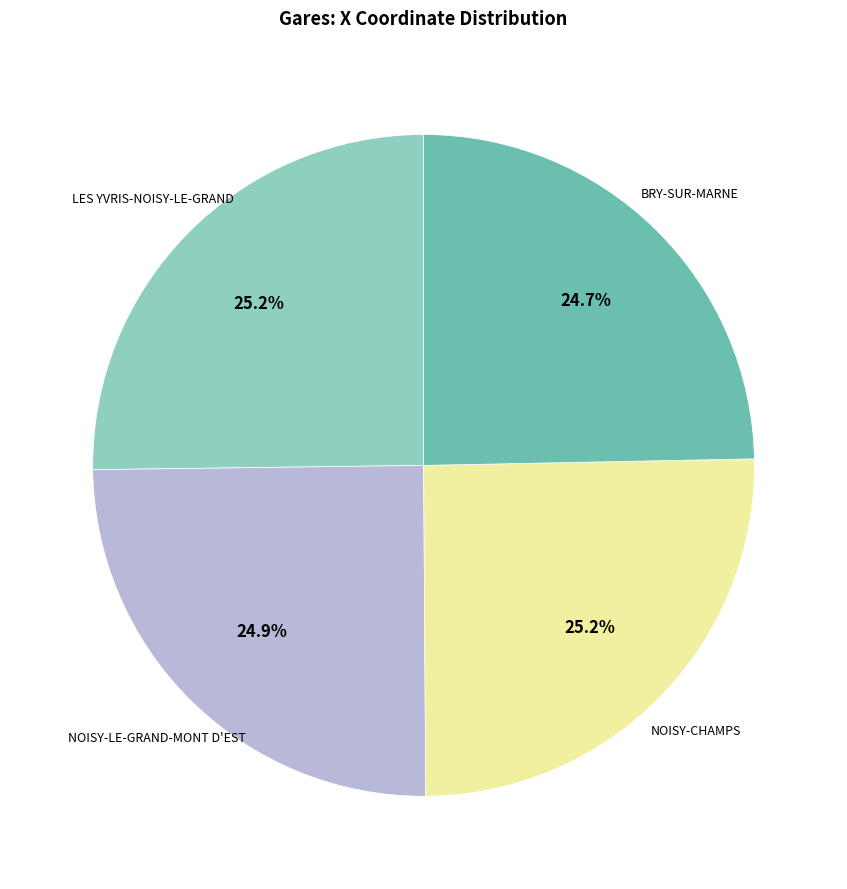

Is there a majority slice in this chart?

No